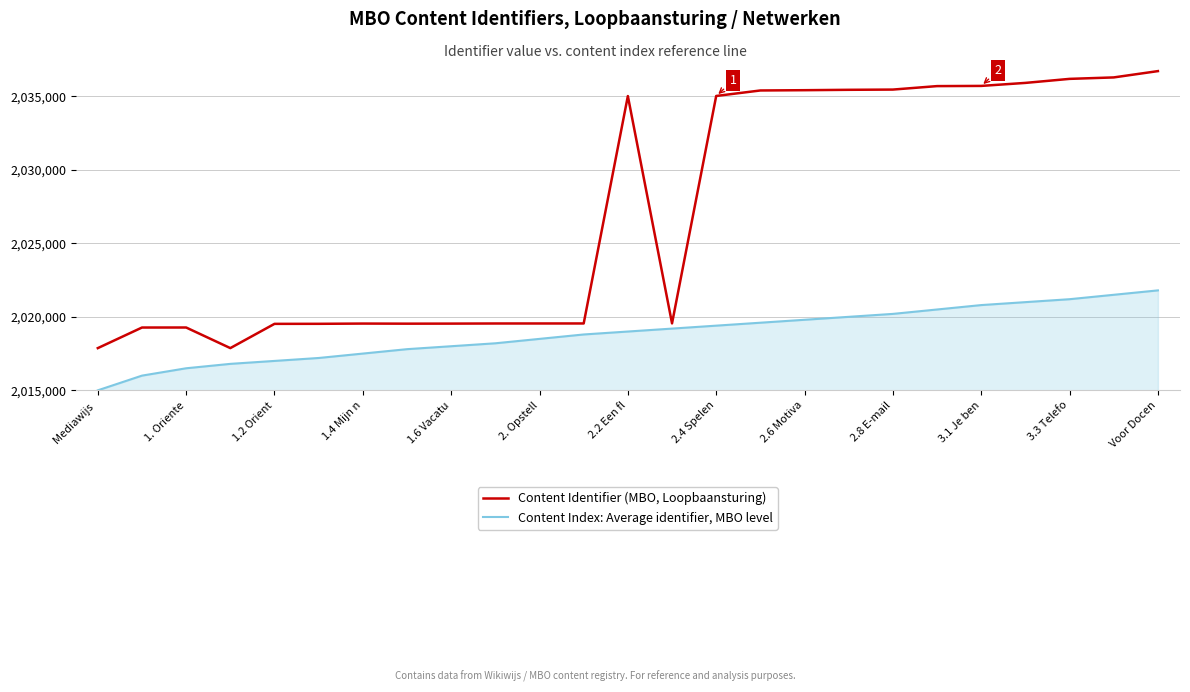

What is the average value of the Content Identifier (MBO, Loopbaansturing) series?

2027139